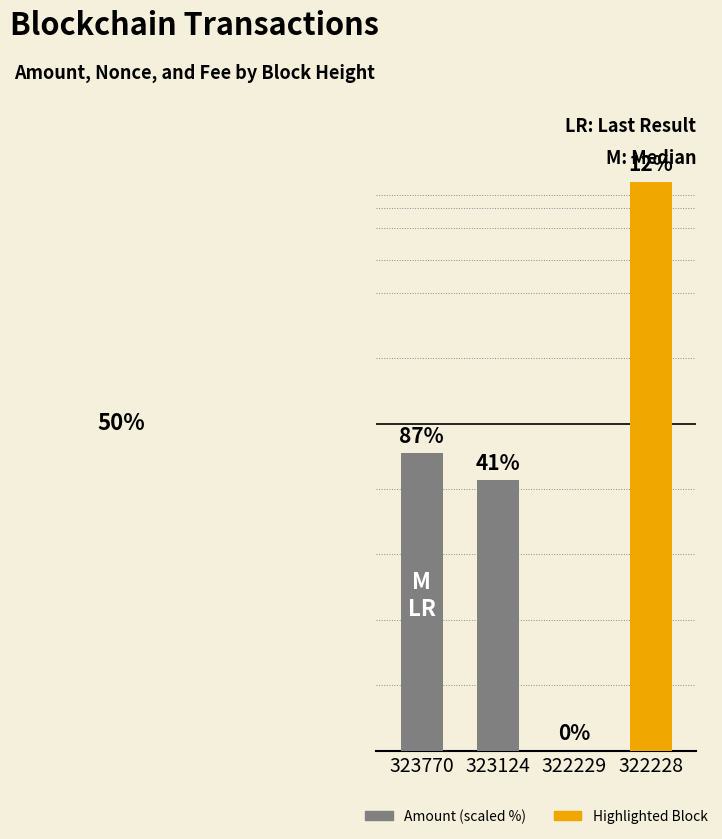

Reading right to left, what are all the values shown in this chart?

87.0	0.0	41.4	45.5